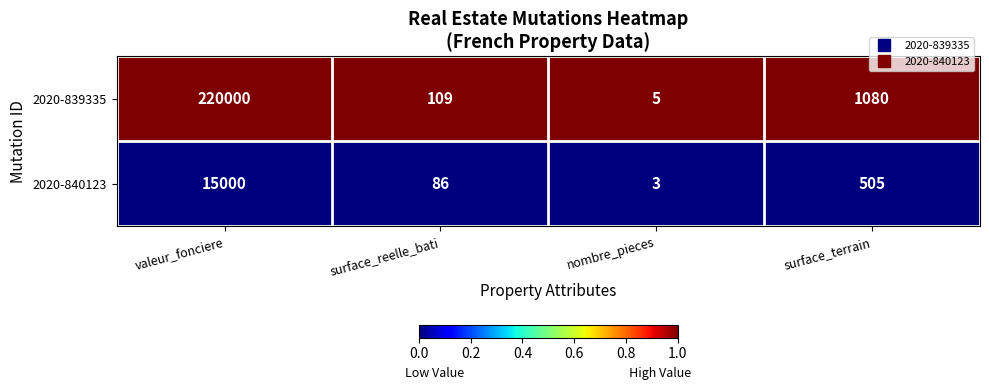

True or false: 2020-840123 has a value of 86 at surface_reelle_bati.

True